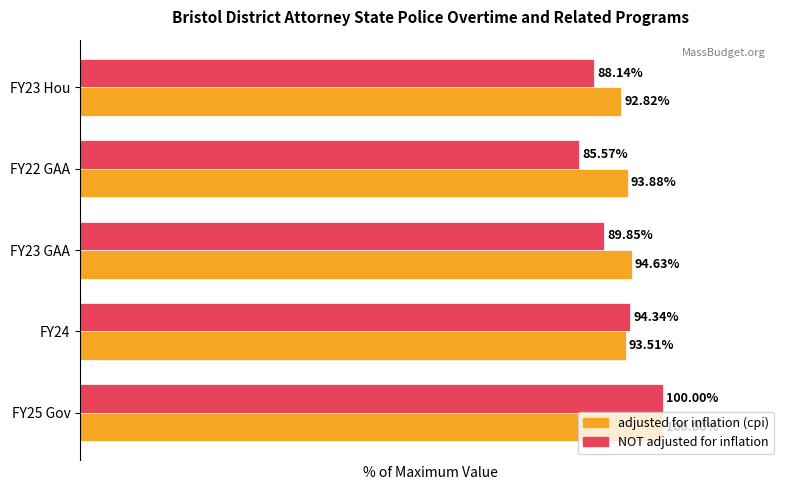

Rank the categories by NOT adjusted for inflation value from lowest to highest.

FY22 GAA, FY23 Hou, FY23 GAA, FY24, FY25 Gov